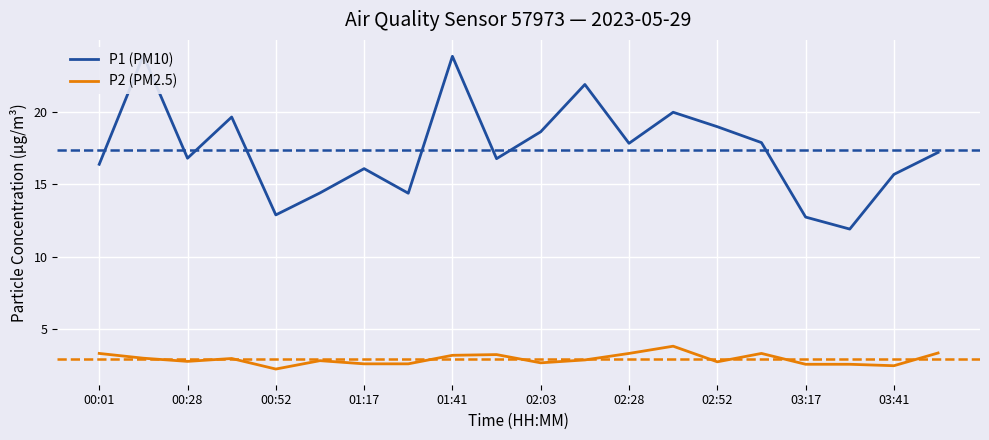

What is the average value of the P1 (PM10) series?

17.4